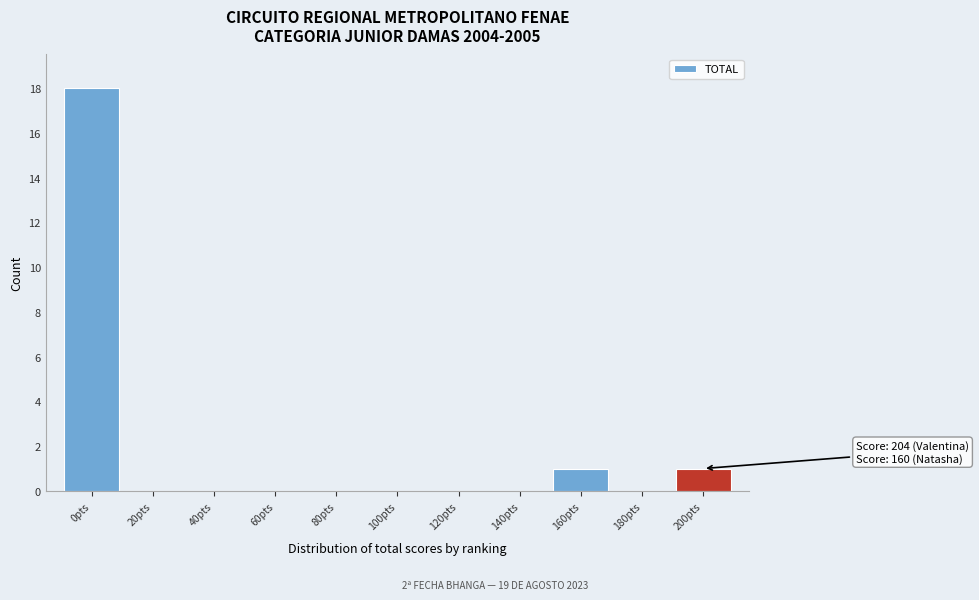

Over which range of the x-axis is the bar tallest?

-10 to 10